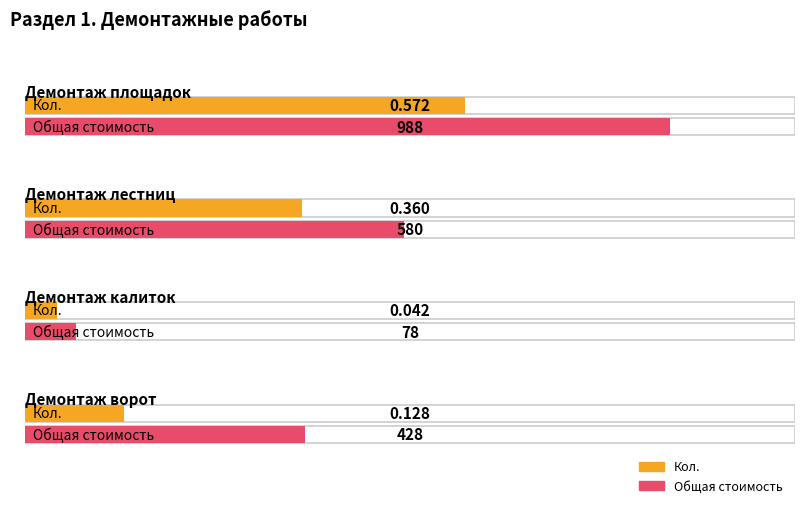

What is the difference between the second highest and second lowest values in the Общая стоимость series?

152.0